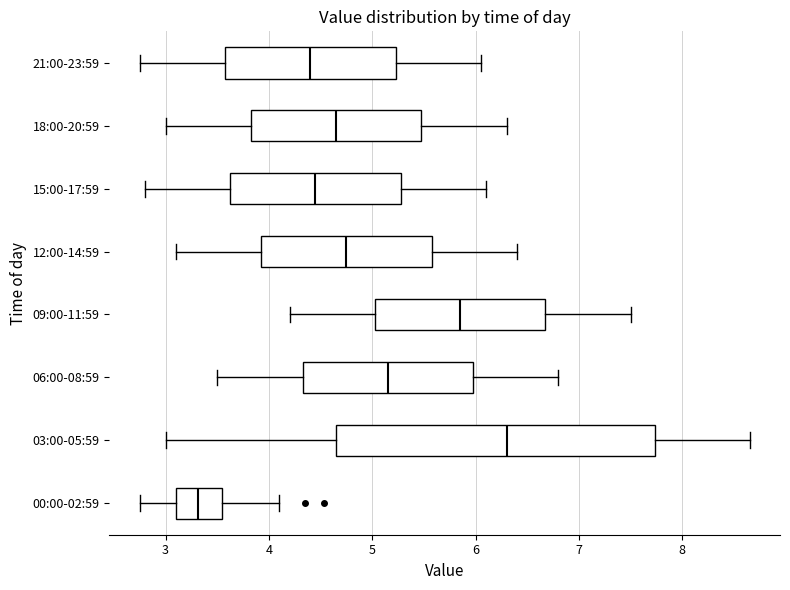

Which box has the furthest to the right median line?

03:00-05:59